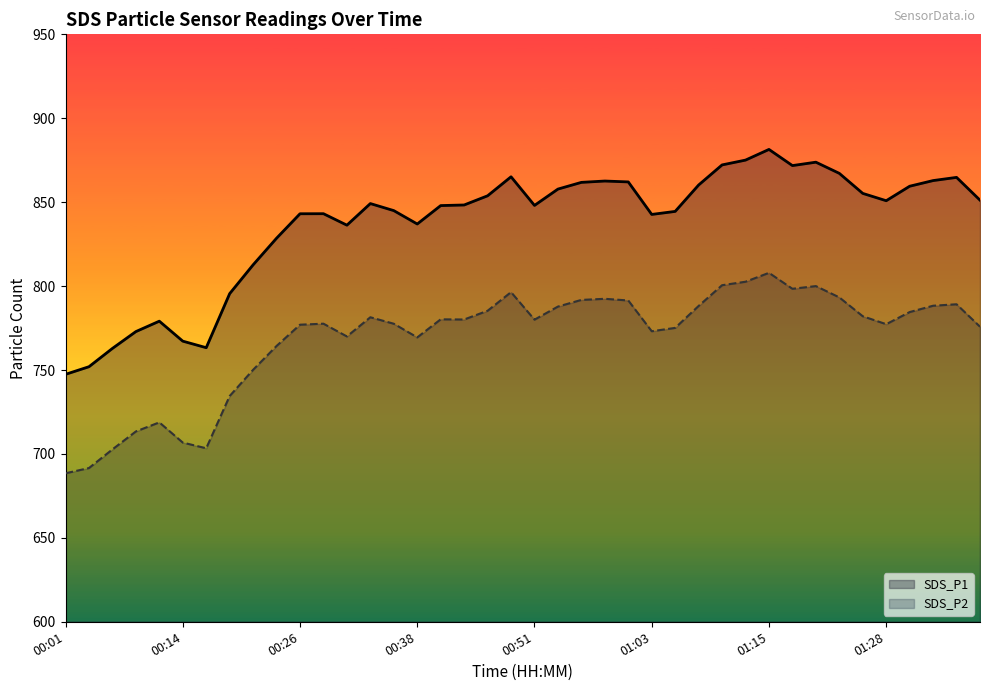

What are all the series names shown in the legend?

SDS_P1, SDS_P2